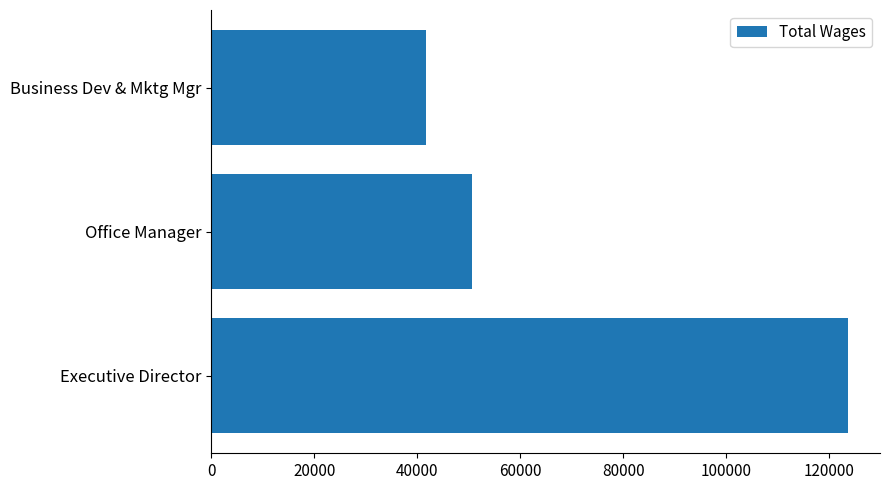

At which label is the value closest to 82730?

Office Manager